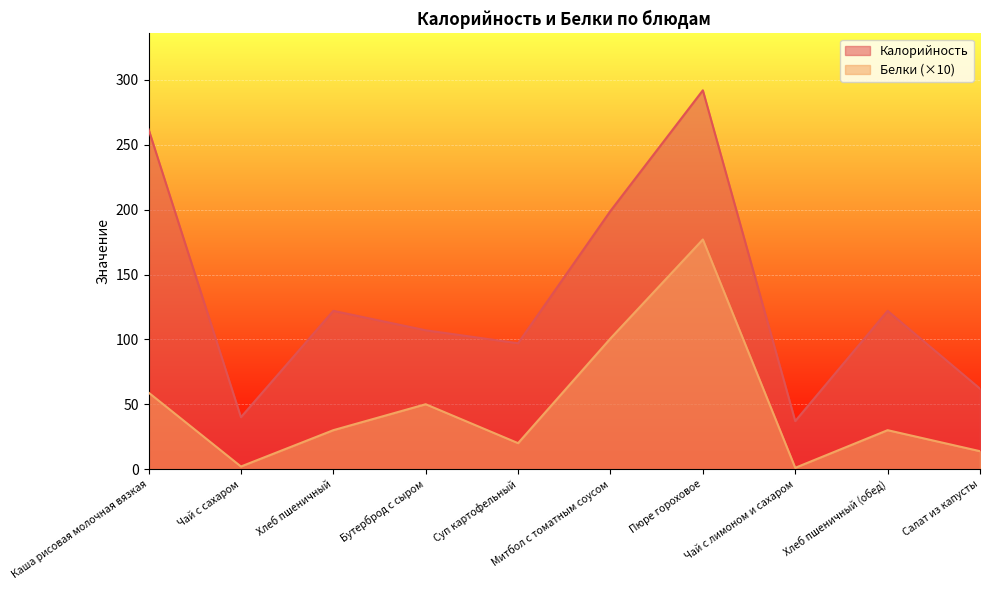

Rank the series at Каша рисовая молочная вязкая from lowest to highest value.

Белки (×10), Калорийность